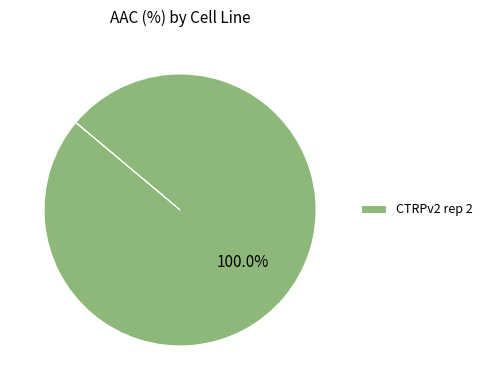

Count the number of slices in the pie.

1